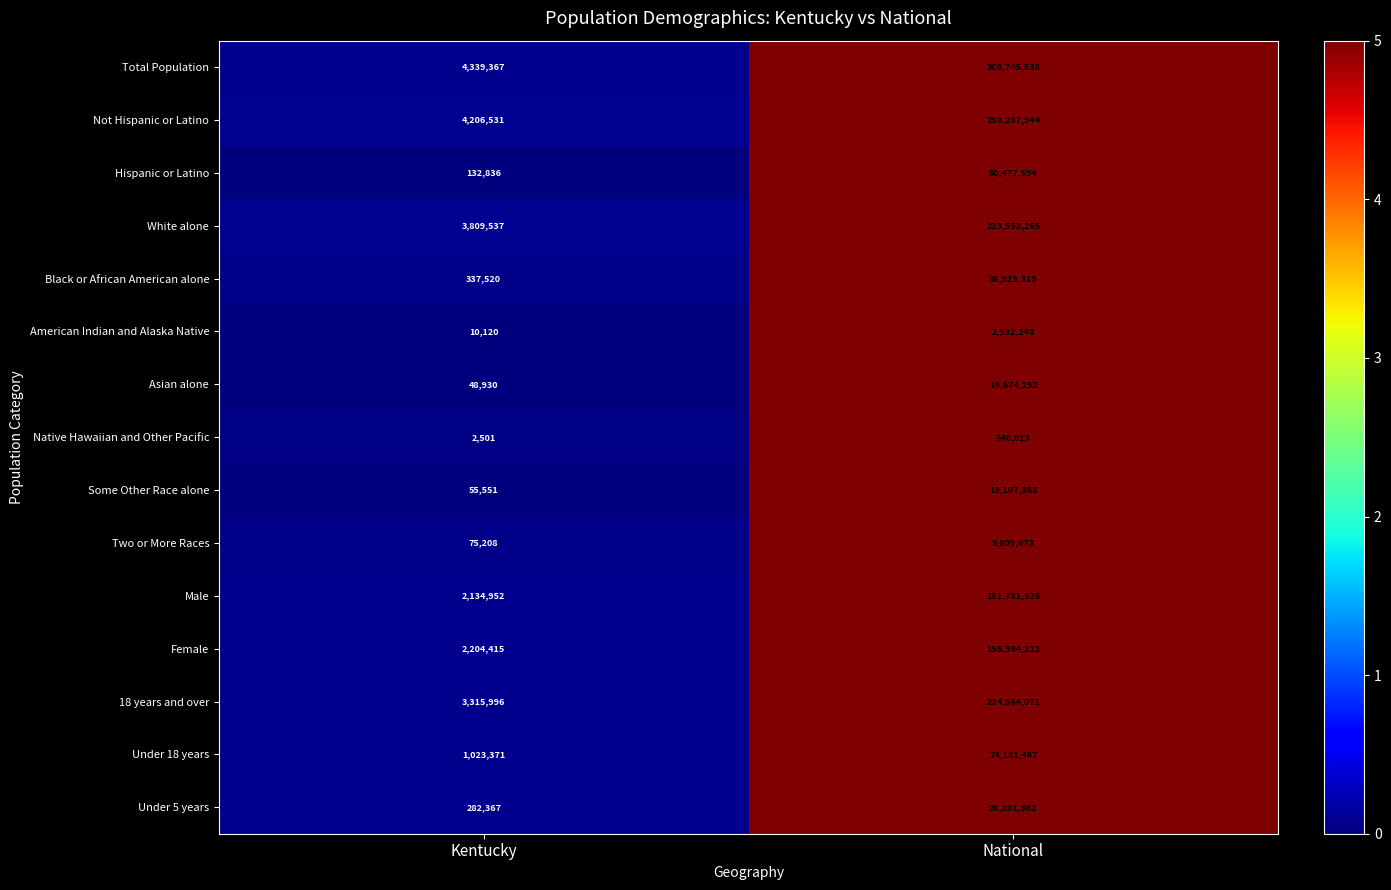

Between Kentucky and National, which series saw the biggest shift?

Total Population